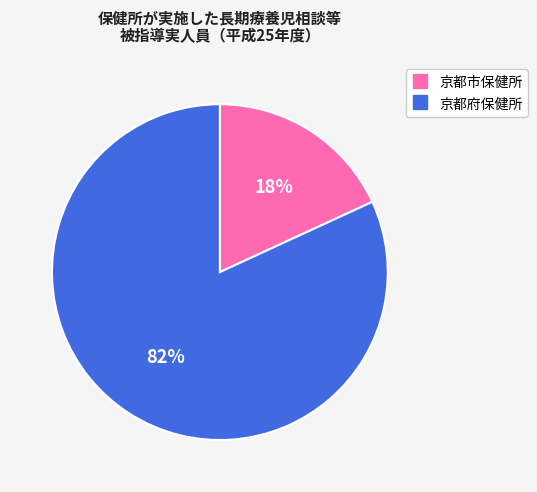

To the nearest percent, what is the difference between the 京都府保健所 and 京都市保健所 slice percentages?

64%